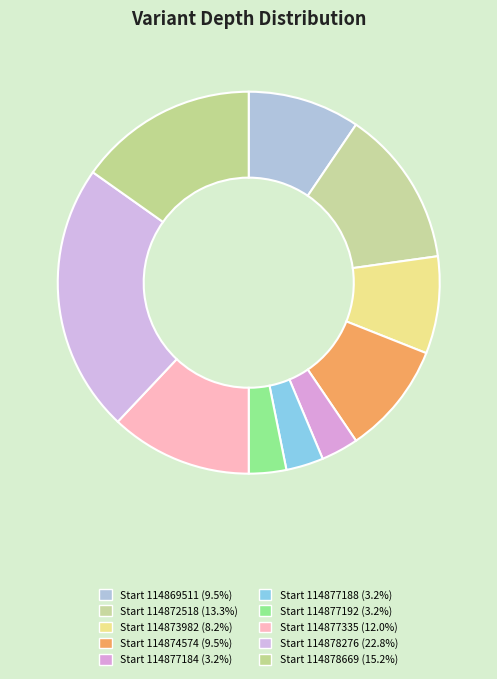

How many segments does this pie chart have?

10